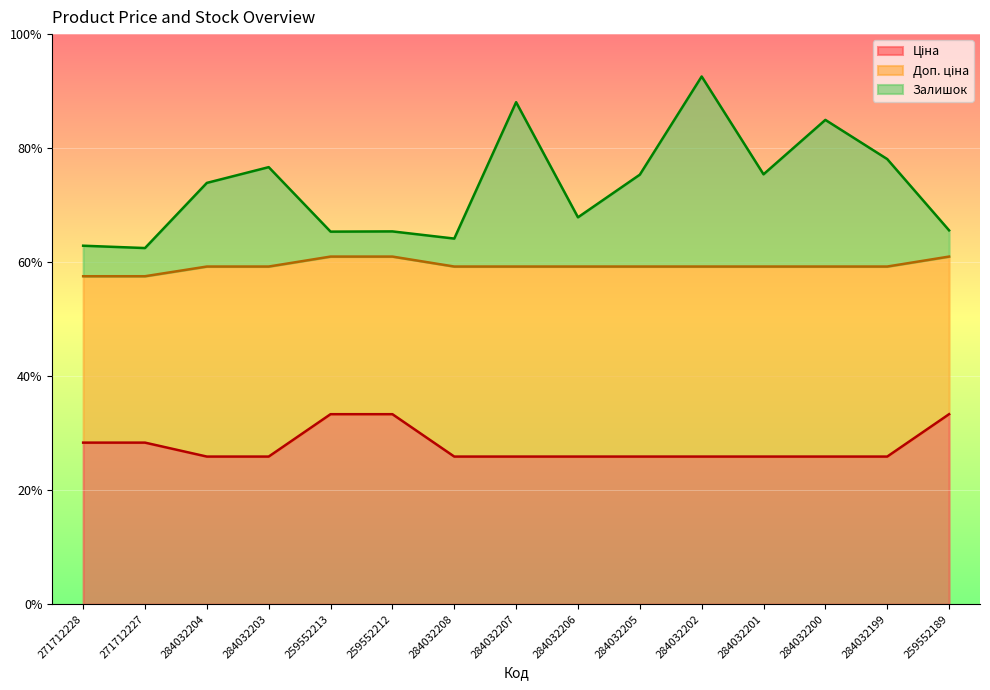

What is the maximum value for Залишок?

0.9